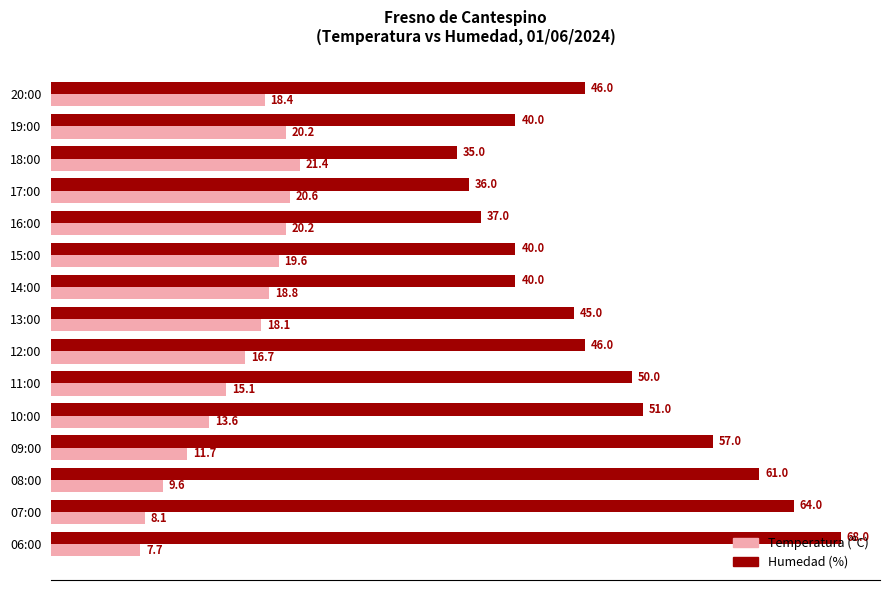

List the series in order of their peak value, lowest first.

Temperatura (ºC), Humedad (%)